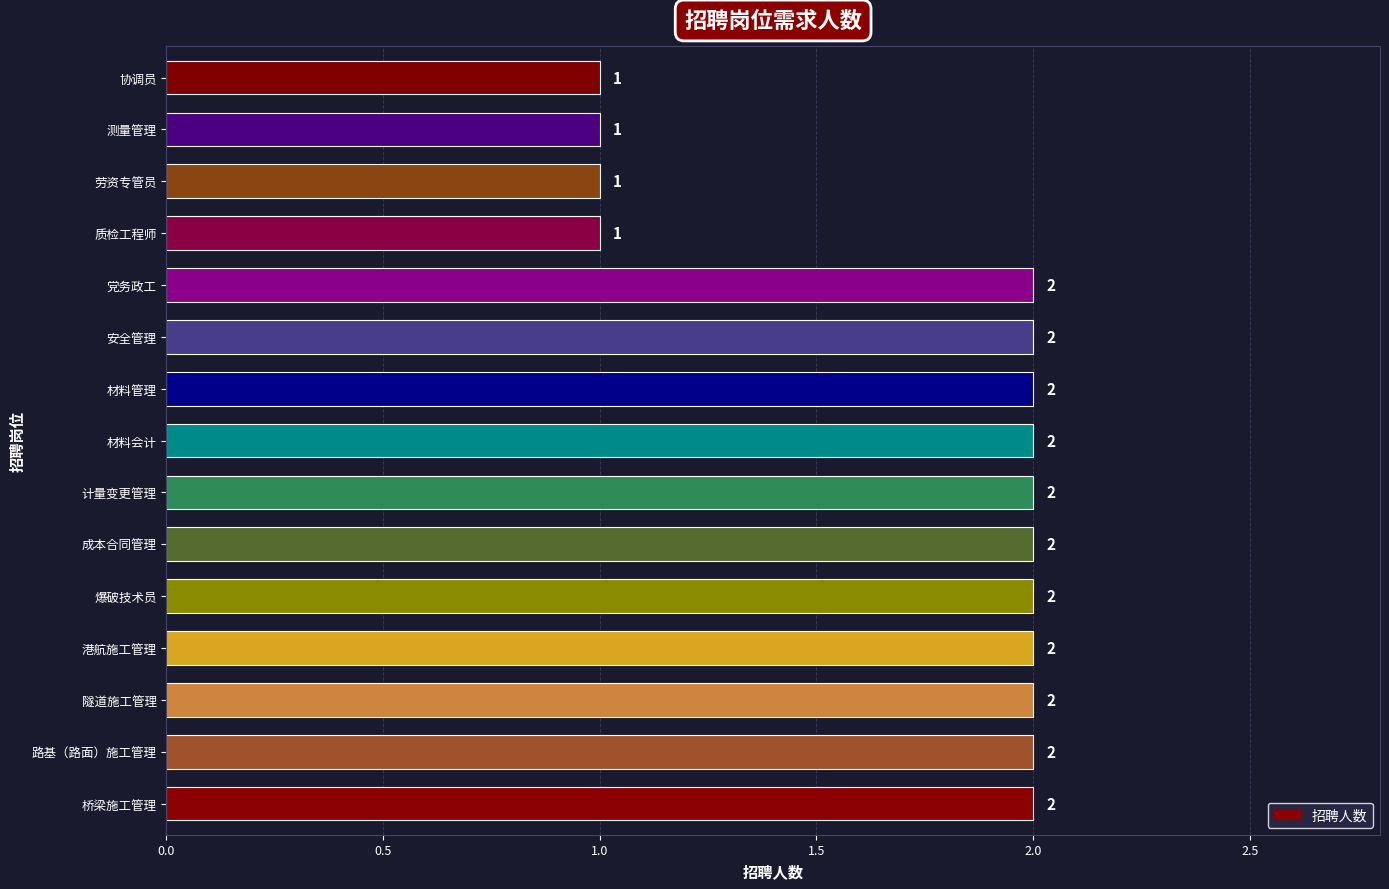

Between 协调员 and 隧道施工管理, which is larger?

隧道施工管理